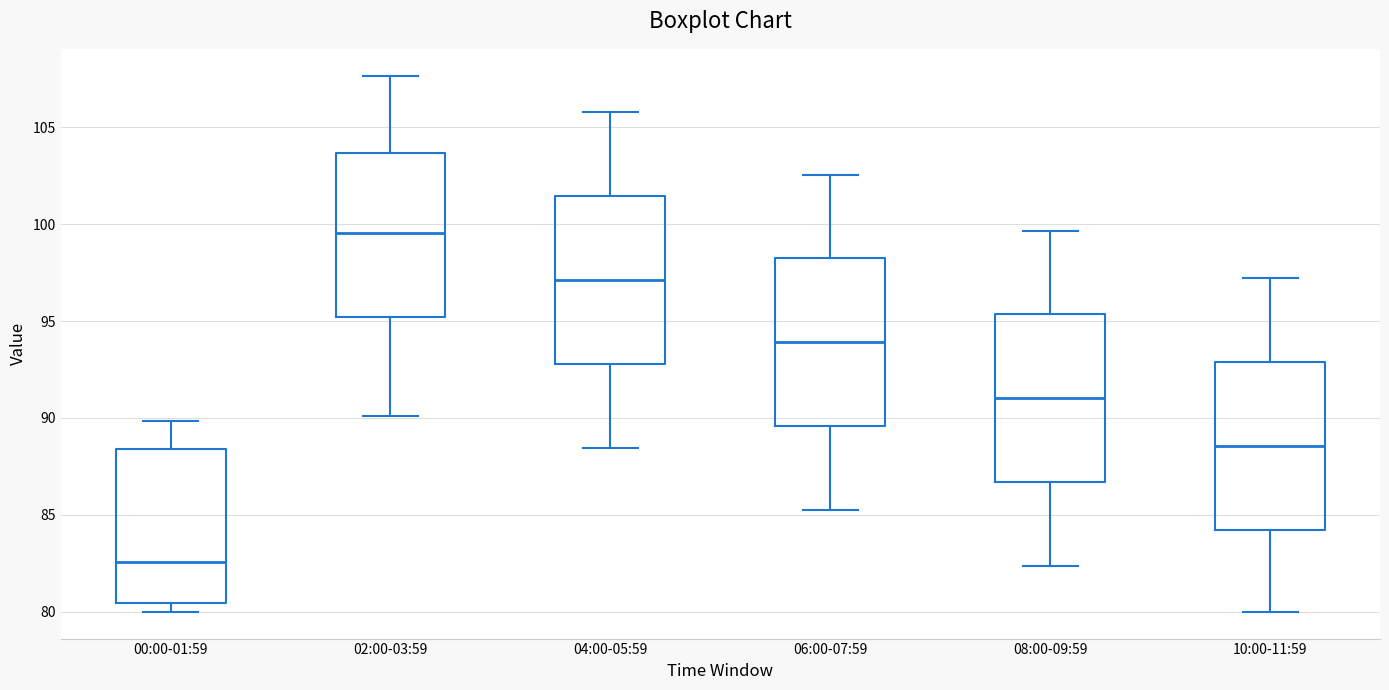

Which box has the lowest median line?

00:00-01:59